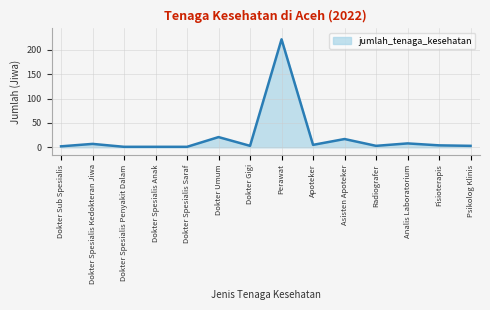

Does the chart have visible grid lines?

Yes